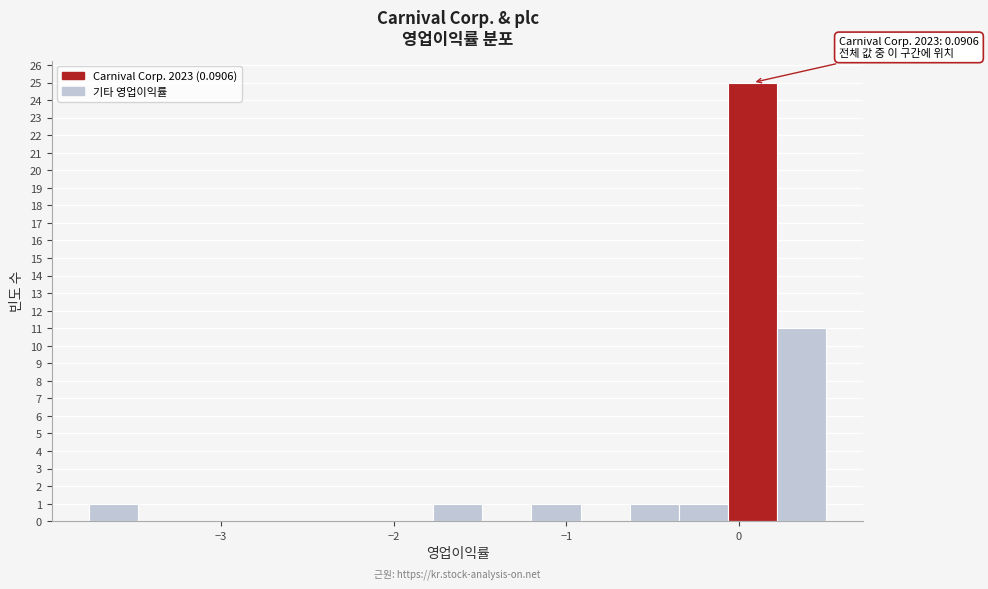

Around what value on the x-axis is the tallest bar? Give the approximate position of its centre, as read against the axis.

0.1